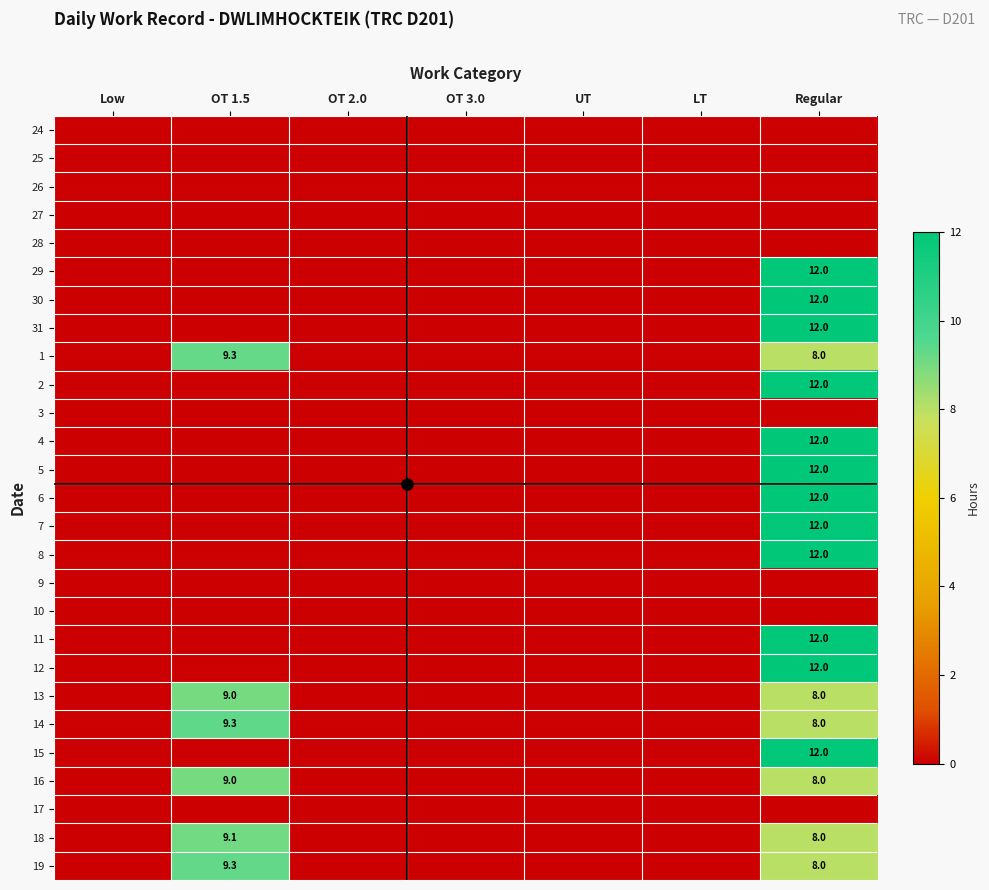

At how many categories does at least one series exceed 11?

1